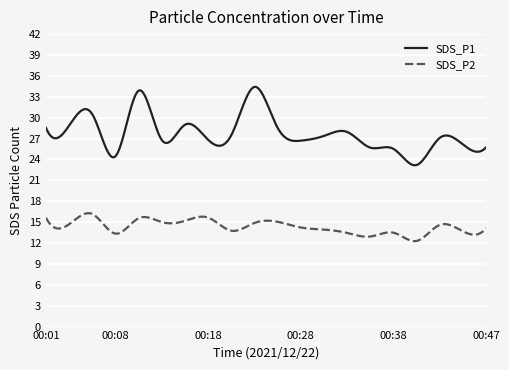

What is the lowest value of the SDS_P2 series?

12.3